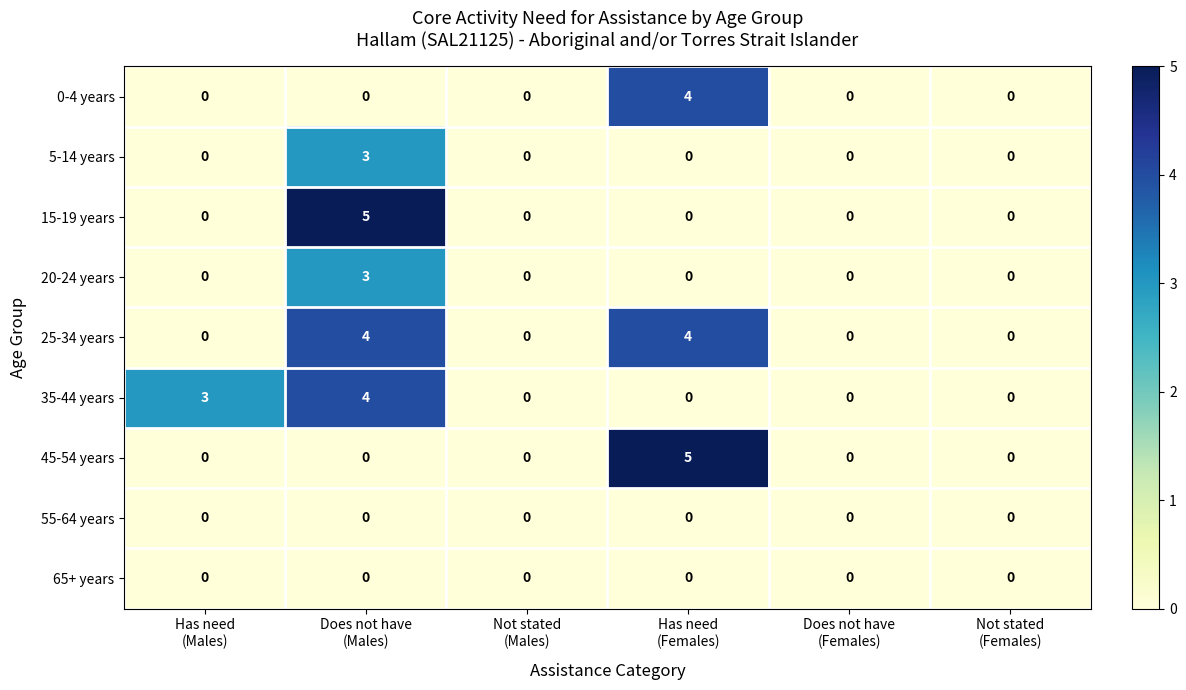

Count the 15-19 years values in the range 0 to 1.

5